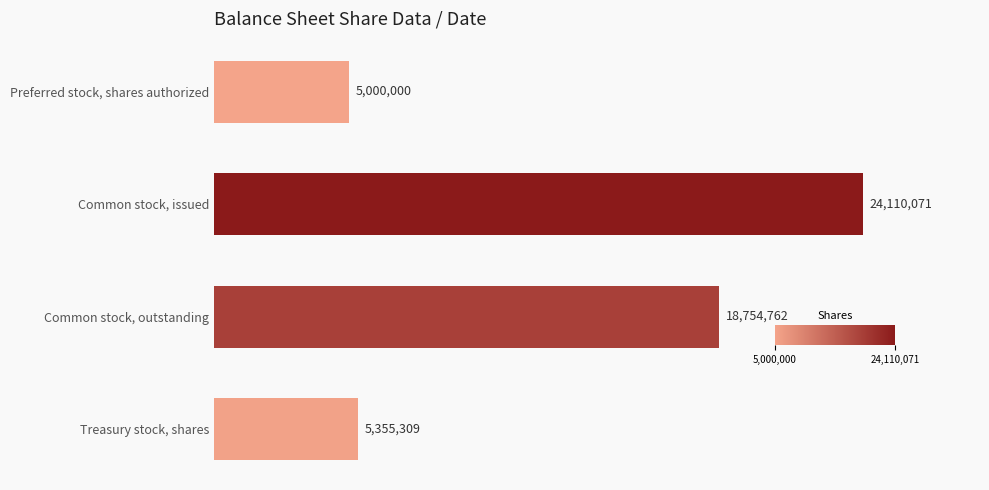

At which label is the value closest to 14555035?

Common stock, outstanding